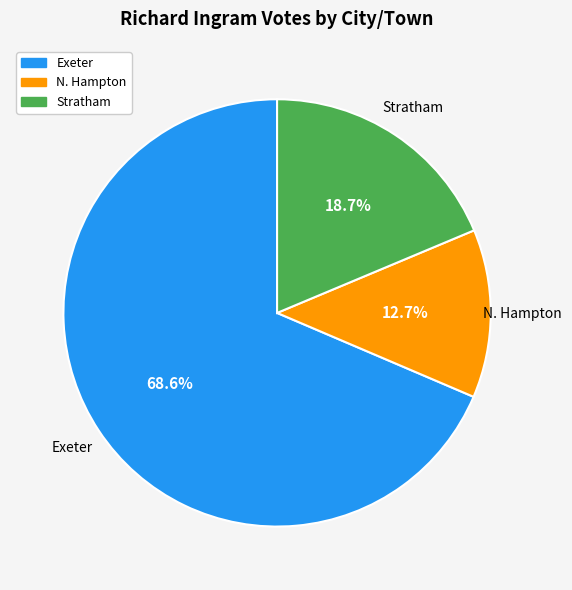

The N. Hampton slice represents 13% of the pie. True or false?

True